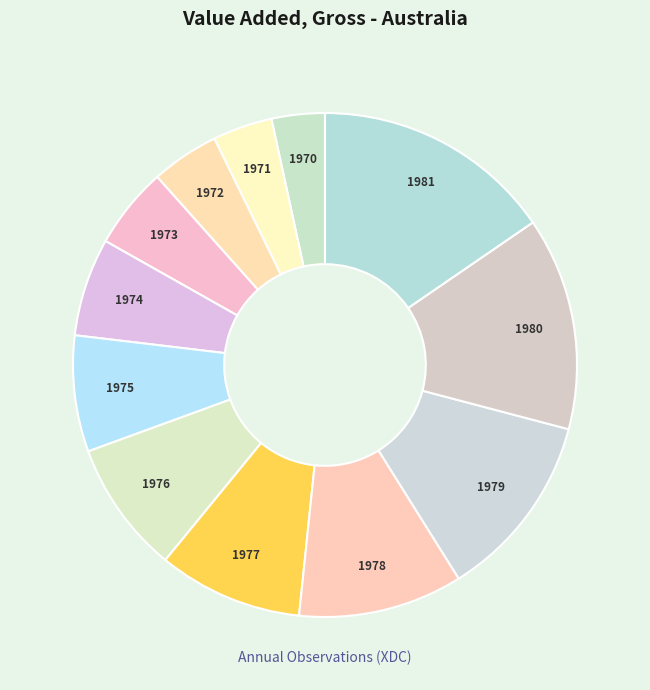

What is the largest slice in the pie chart?

1981